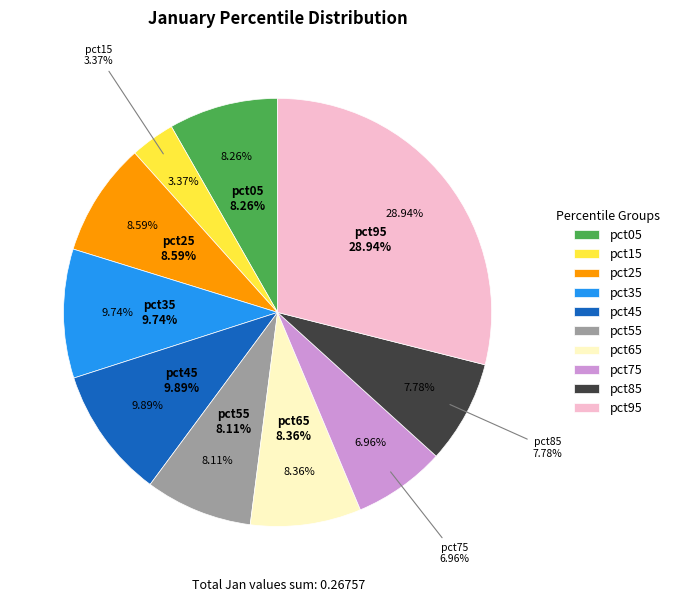

How many slices are in this pie chart?

10